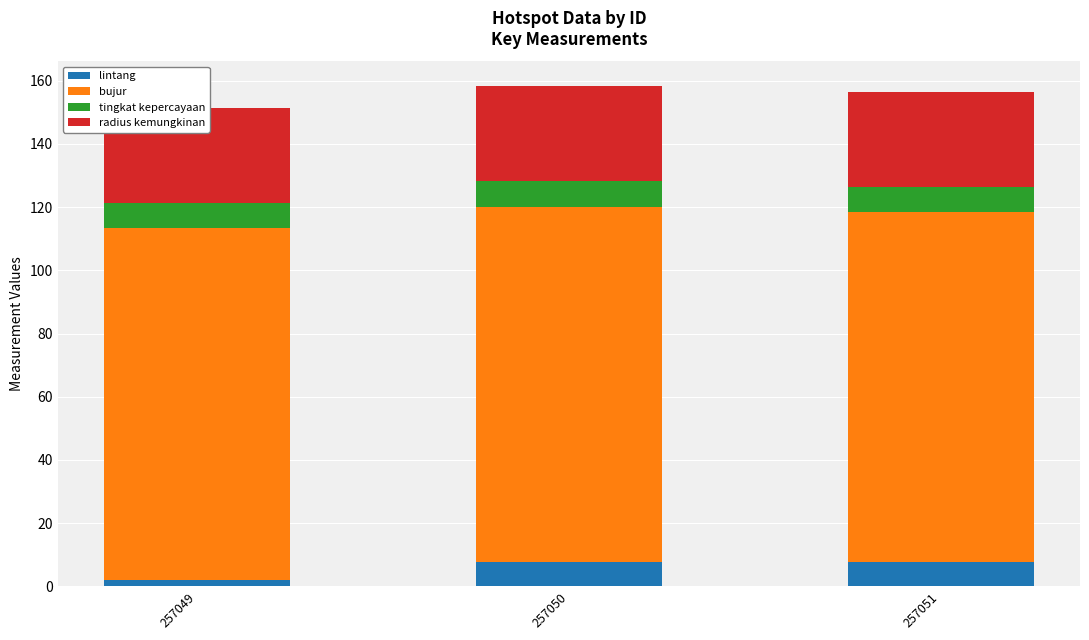

List the labels in order of tingkat kepercayaan value, largest first.

257049, 257050, 257051